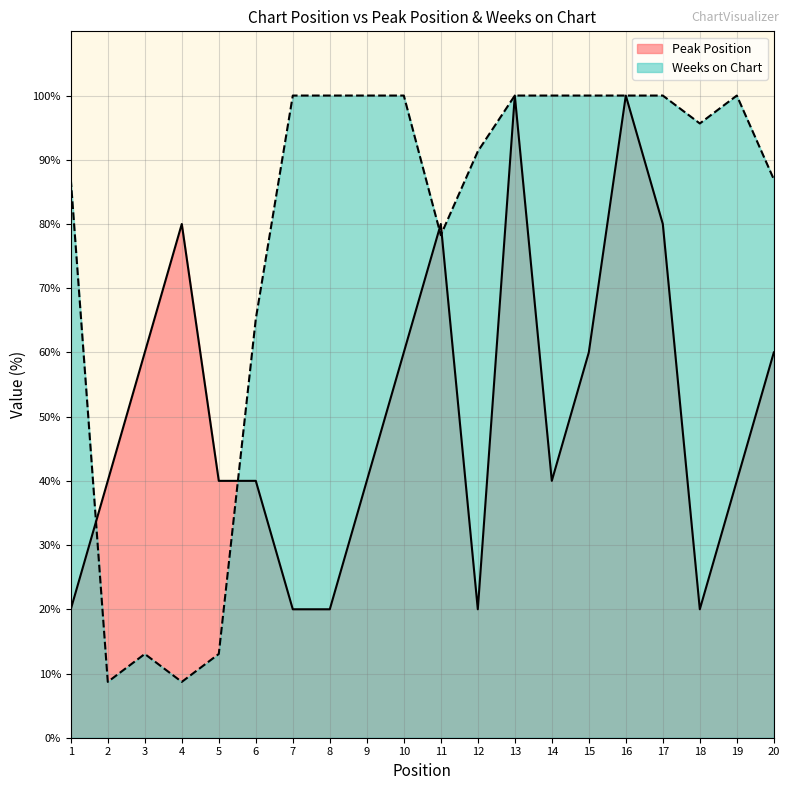

Count the number of data series in this chart.

2